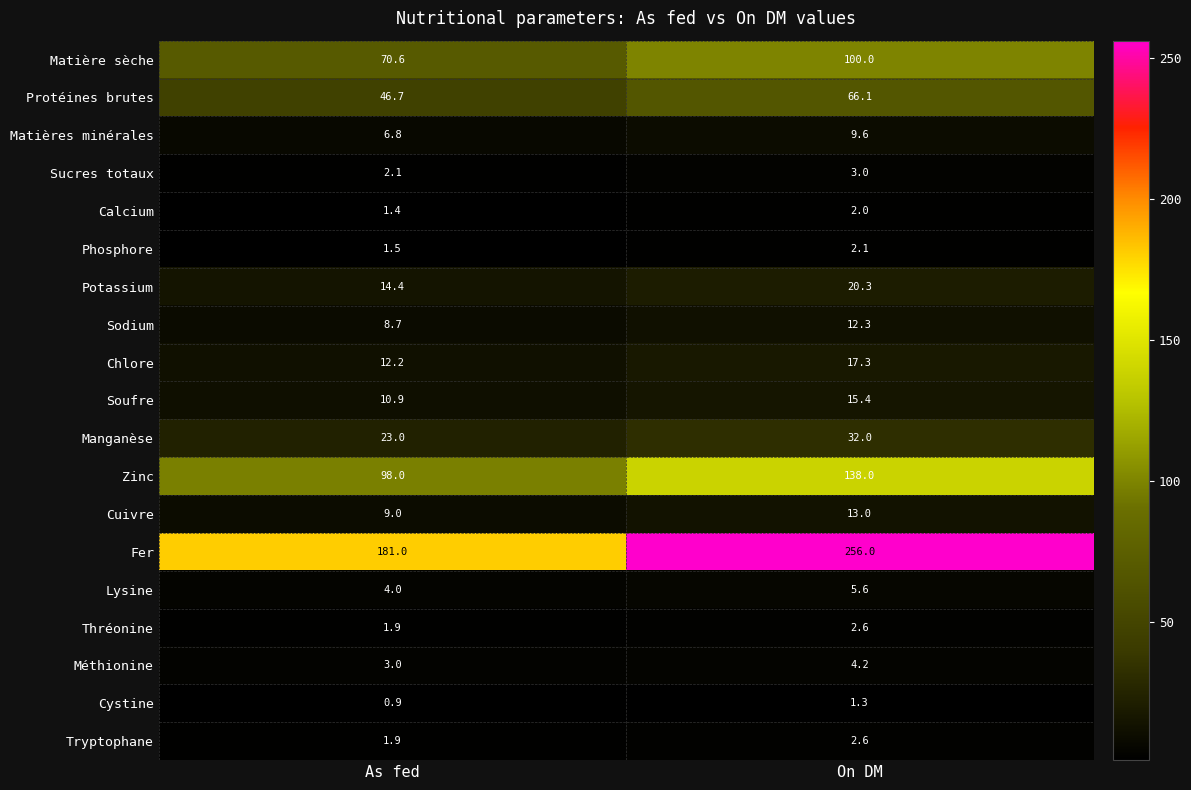

What is the smallest value displayed?

0.9